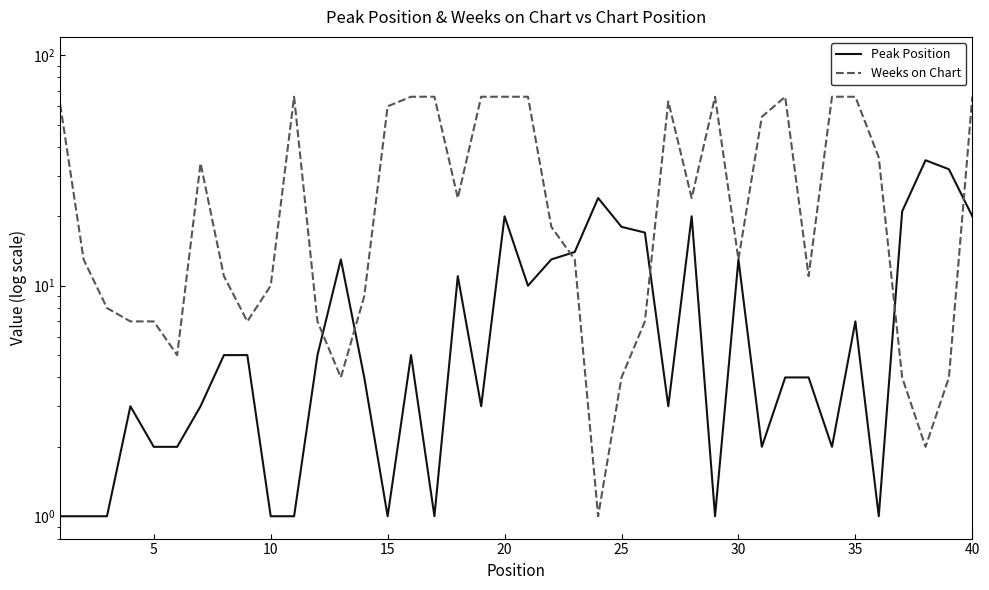

What is the sum of all Peak Position values?

349